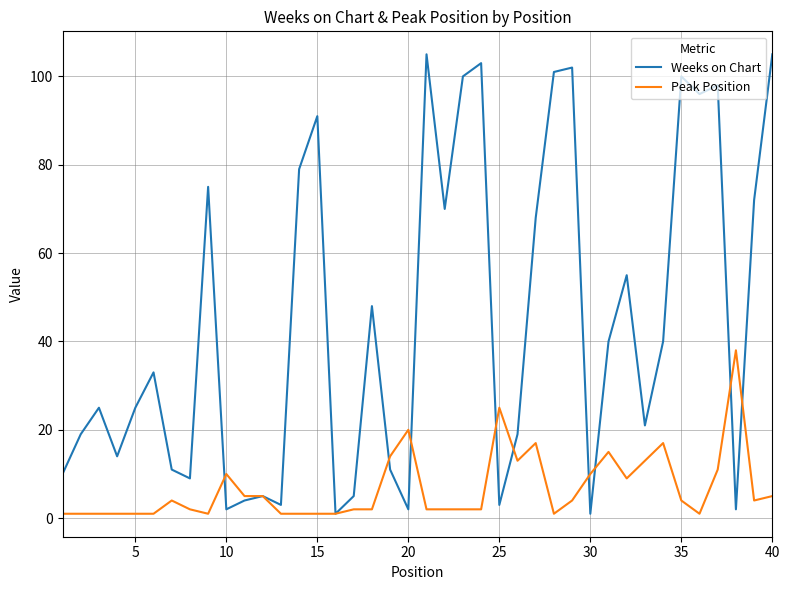

How many lines are shown in the chart?

2